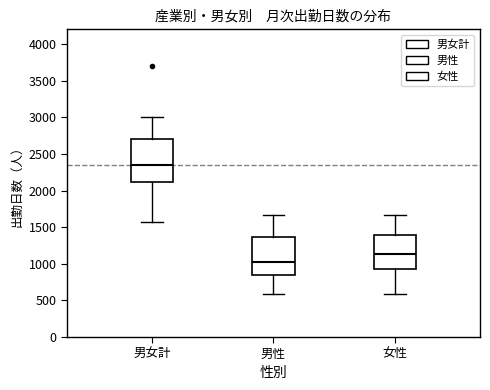

Which box's median line is the lowest?

男性